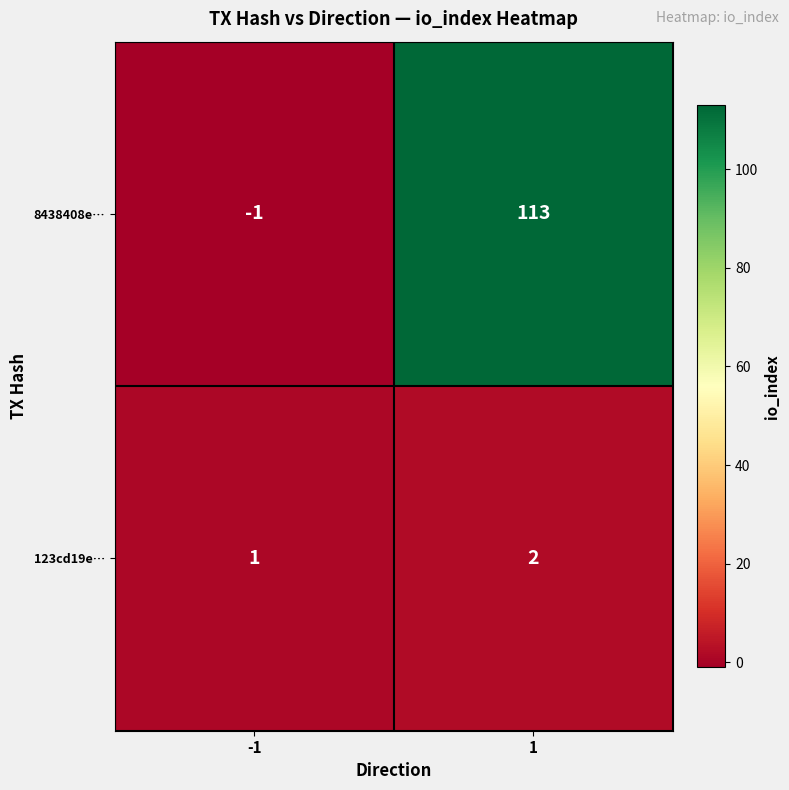

What is the greatest value displayed?

113